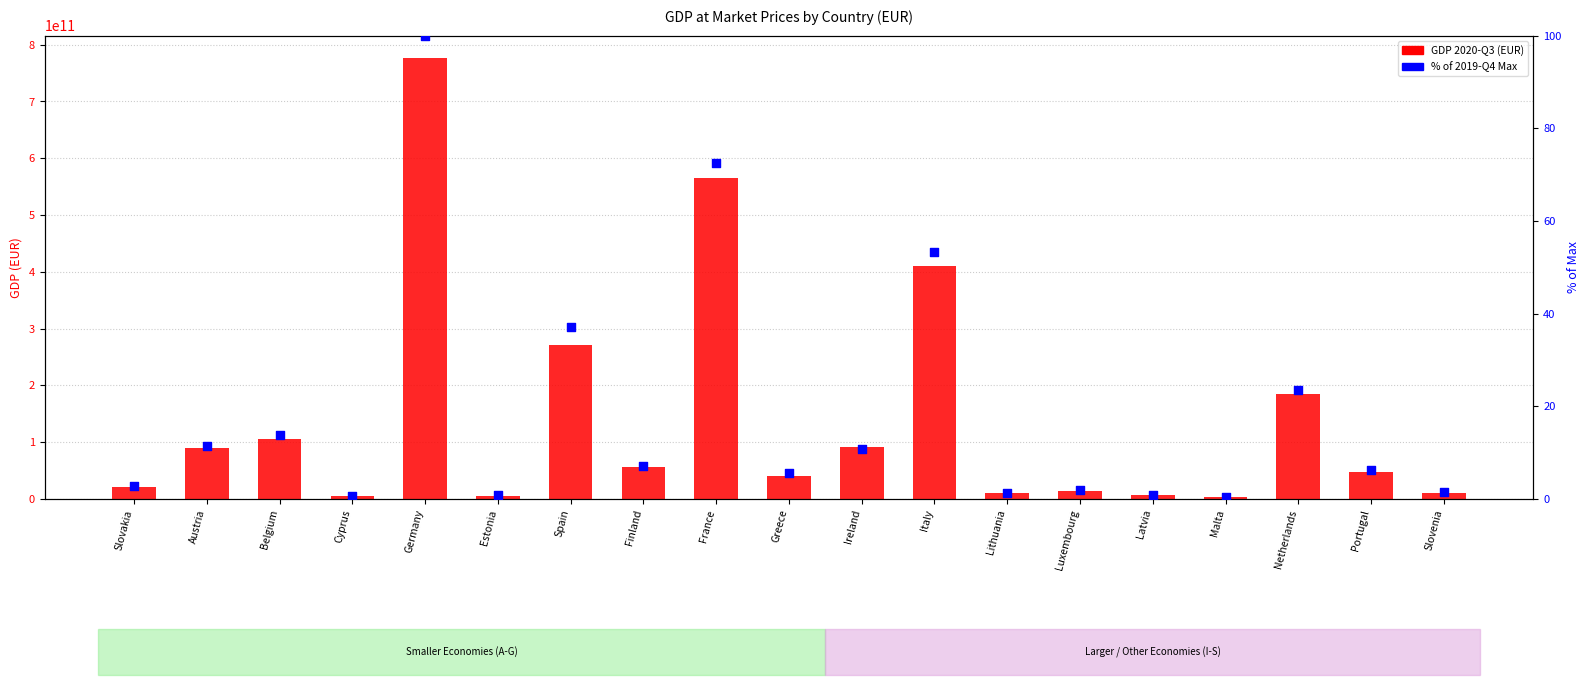

Which series reaches the minimum Y coordinate?

% of Max 2019-Q4